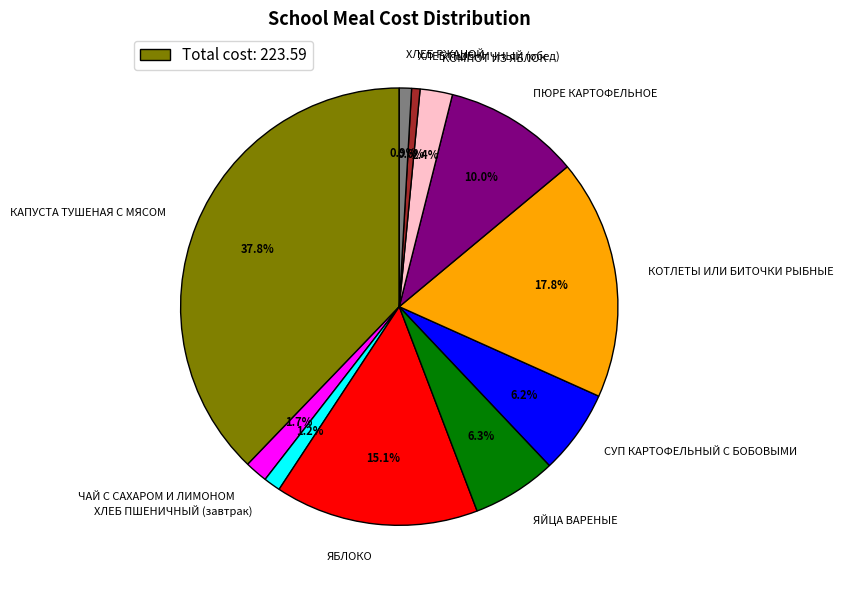

How many segments does this pie chart have?

11